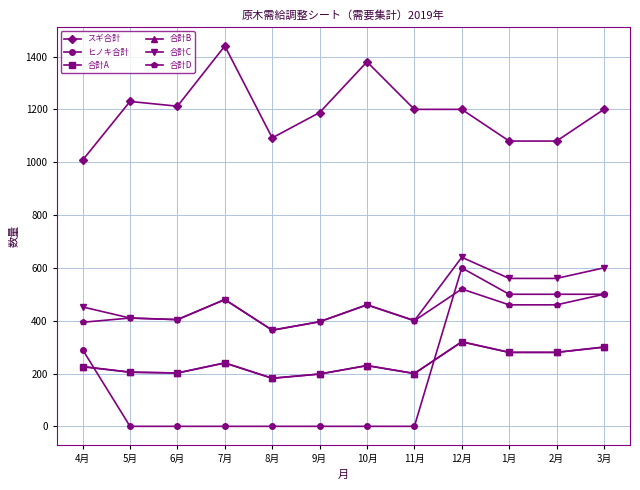

Which series has the largest total across all categories?

スギ合計